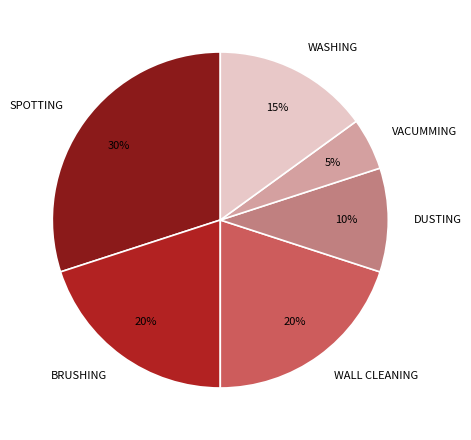

True or false: SPOTTING accounts for 36% of the total.

False